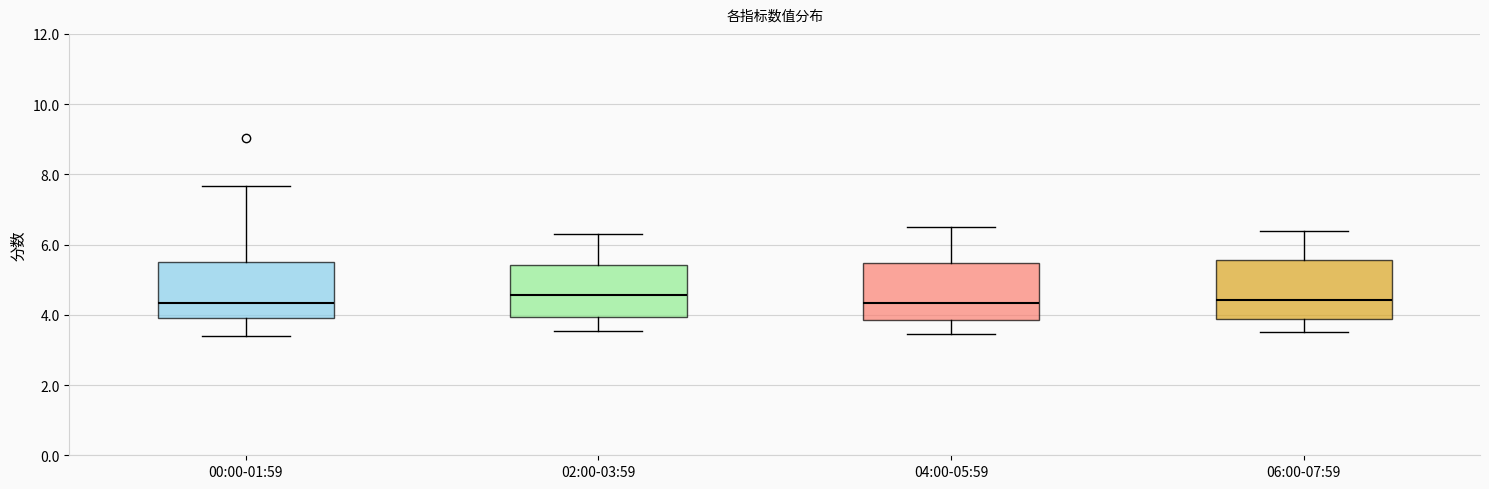

Reading left to right, read every box against the y-axis: the position of its median line, the range the box covers, and the ends of its whiskers. The values are not printed on the chart, so give them approximately, as read against the axis.

00:00-01:59: median 4.4, box 4.0 to 5.6, whiskers 3.4 to 7.6
02:00-03:59: median 4.6, box 4.0 to 5.4, whiskers 3.6 to 6.4
04:00-05:59: median 4.4, box 3.8 to 5.4, whiskers 3.4 to 6.6
06:00-07:59: median 4.4, box 3.8 to 5.6, whiskers 3.6 to 6.4